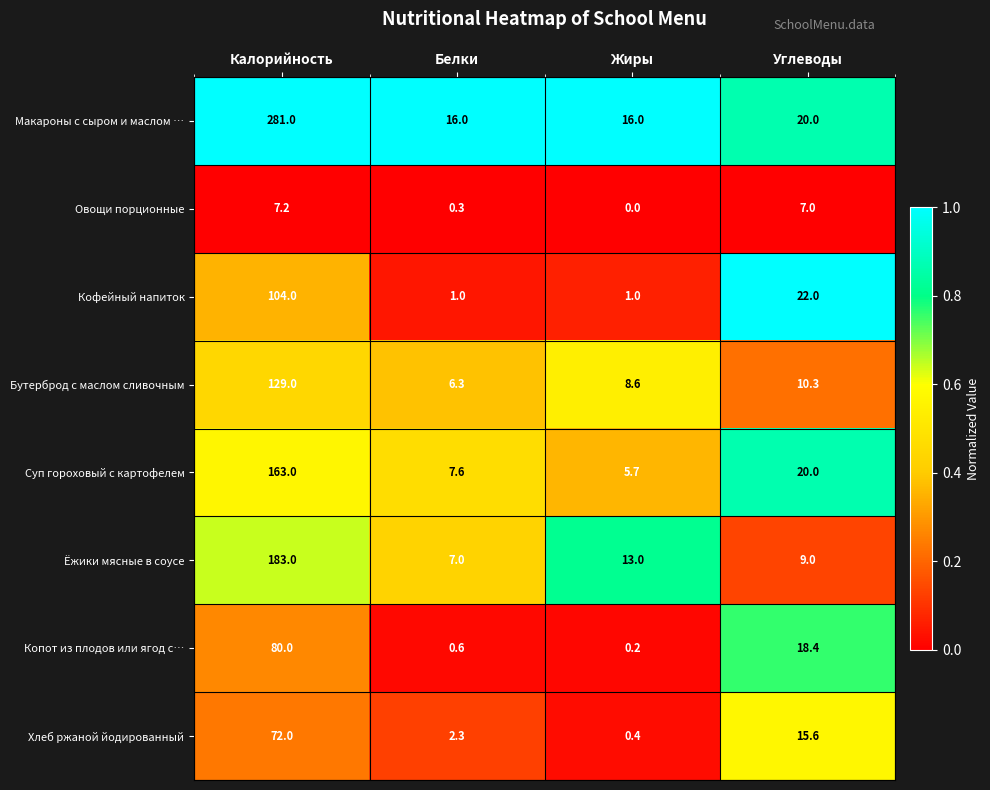

How many distinct data groups are displayed?

8